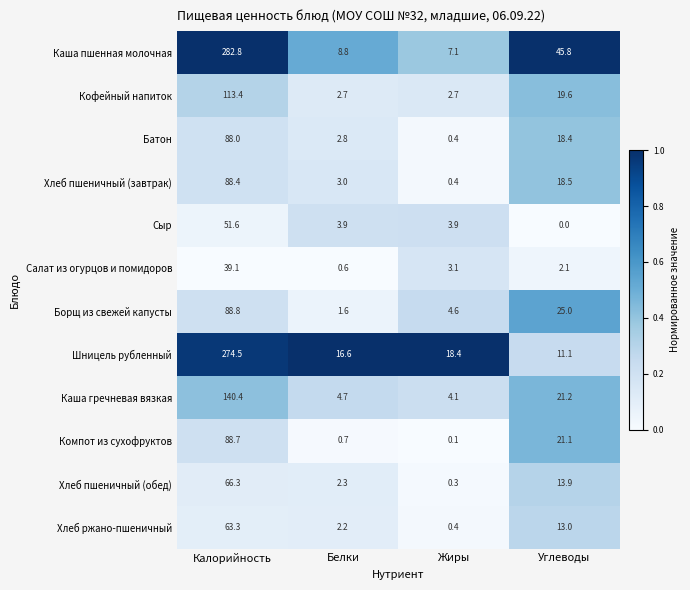

The Хлеб ржано-пшеничный series shows 0.4 at Жиры. True or false?

True